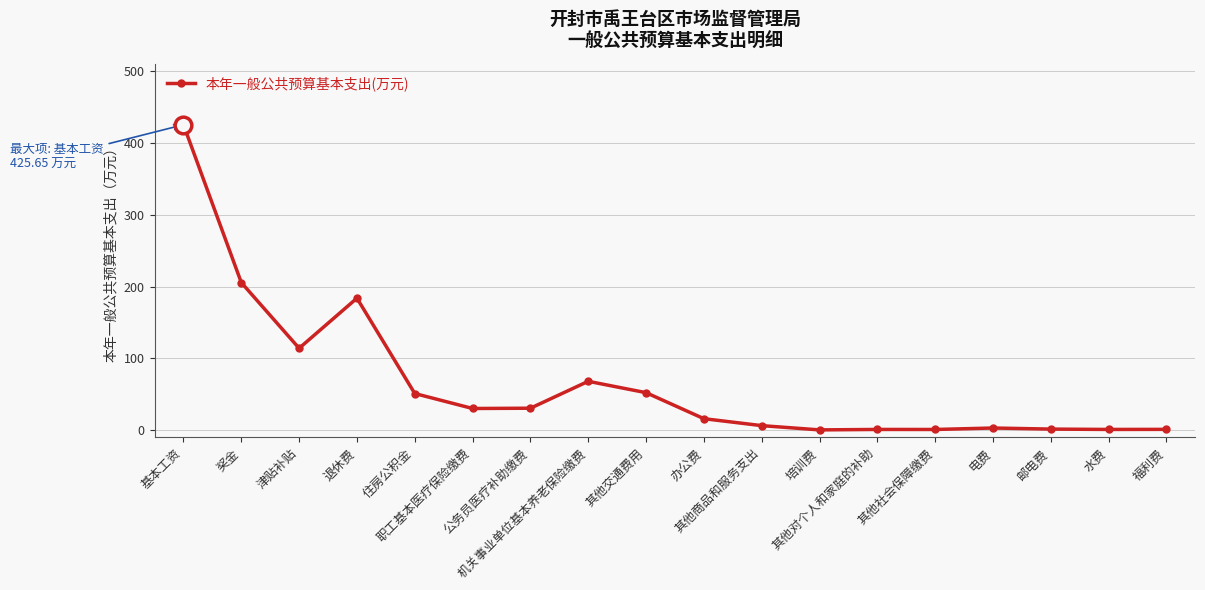

Which category has the highest value across all series?

基本工资